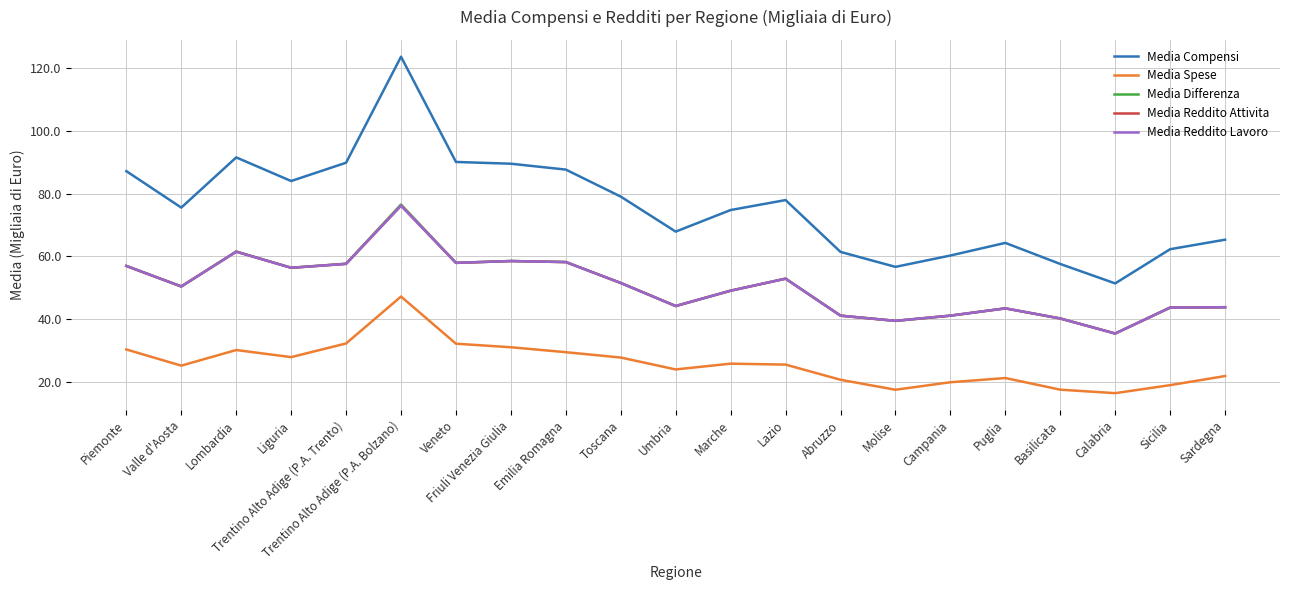

What is the minimum value shown in the chart?

16.5